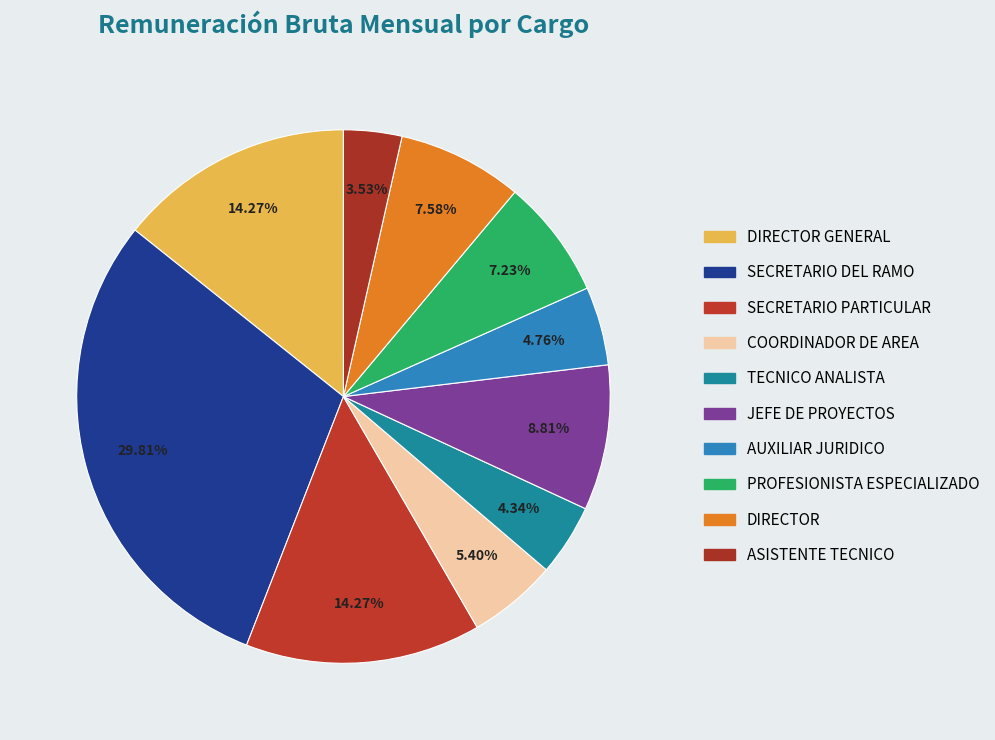

Does JEFE DE PROYECTOS represent more than half of the total?

No